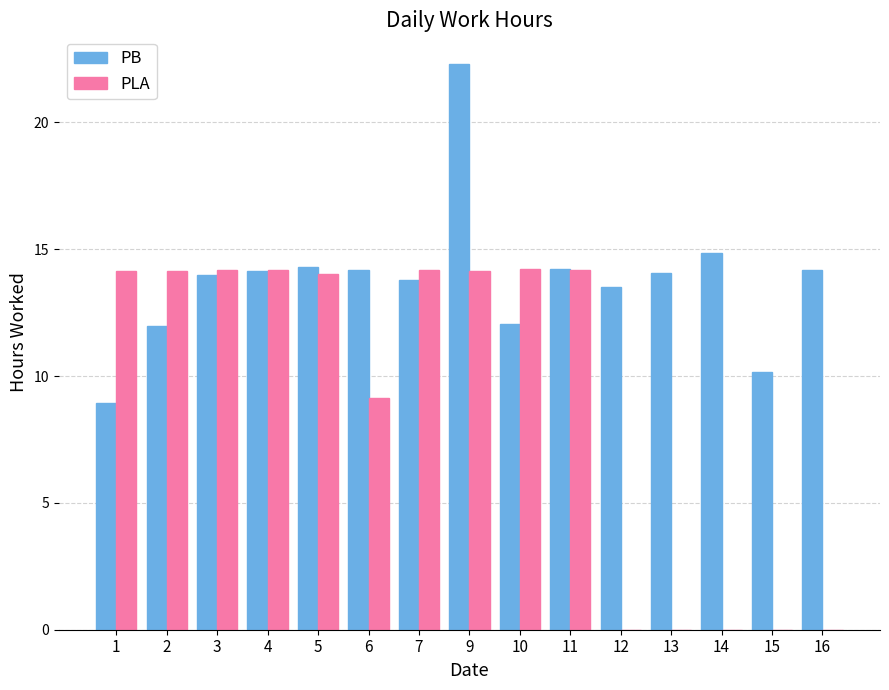

What is the sum of all PB values?

206.7